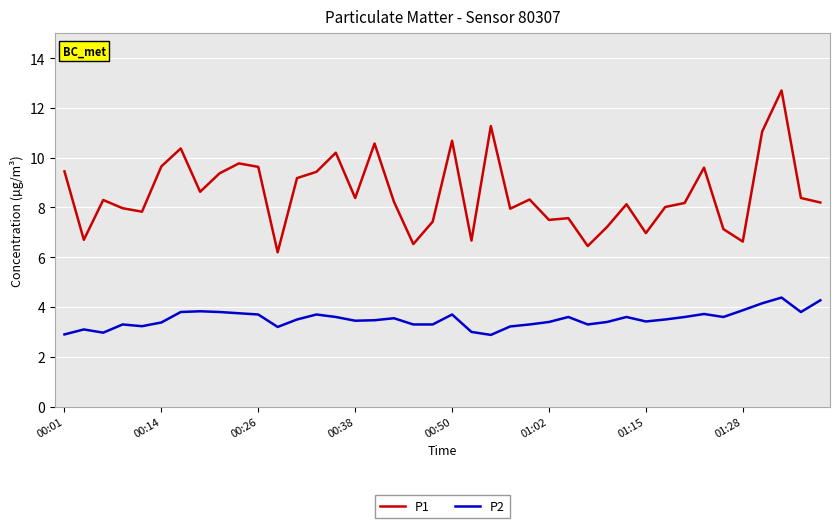

Which series has the largest range (max minus min)?

P1